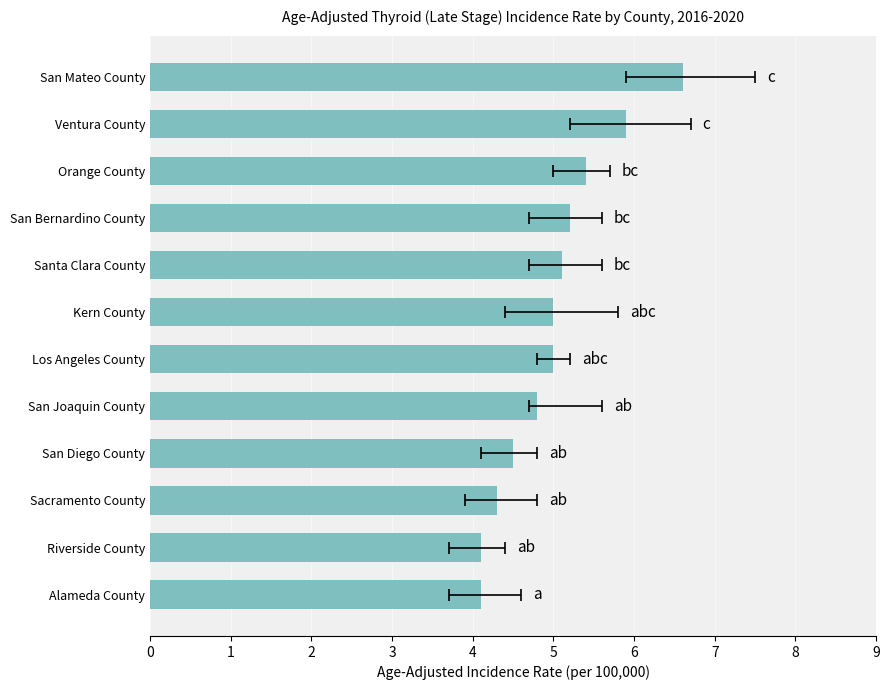

What is the value of the 3rd bar from the left?

4.3